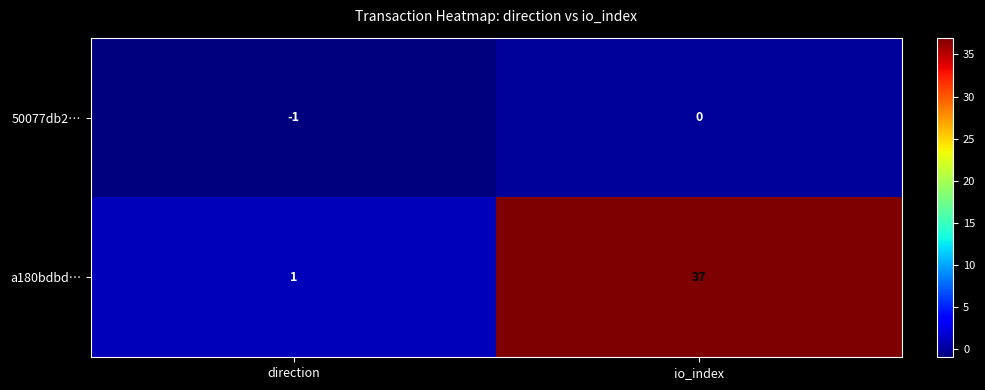

At how many categories does at least one series exceed 4?

1